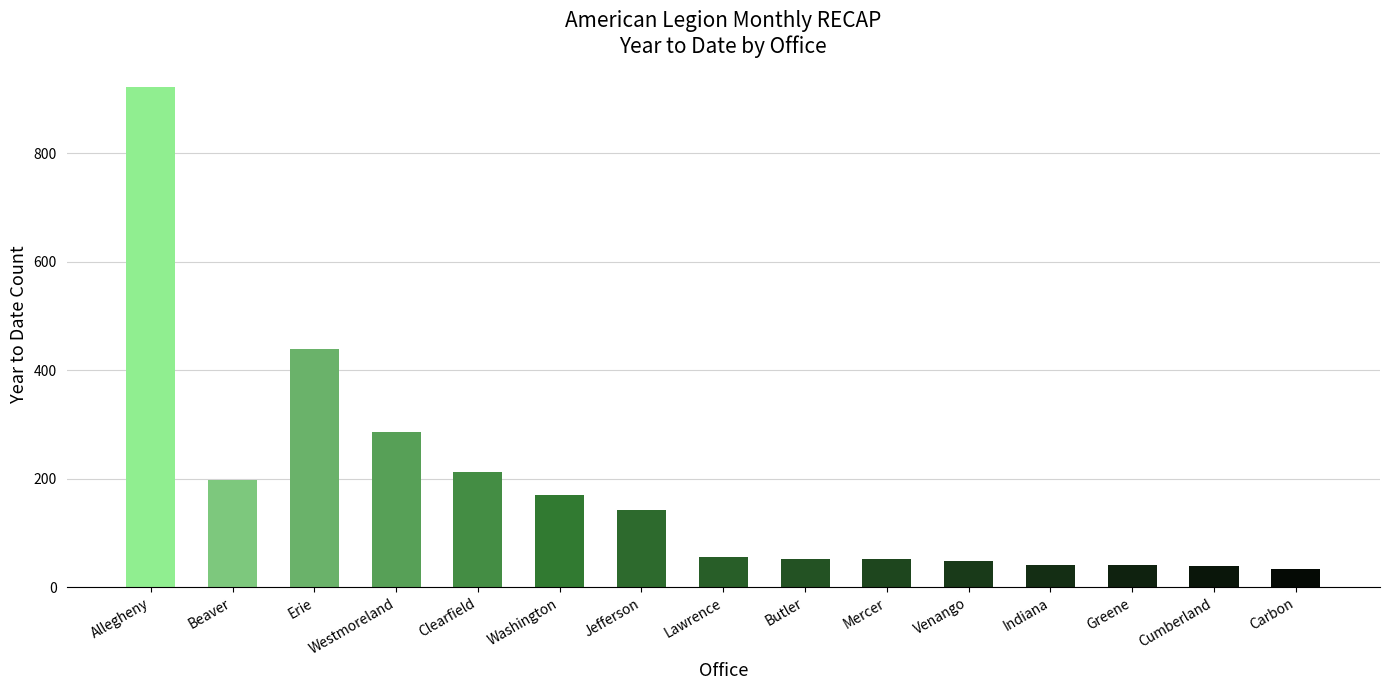

How many bars are there in total?

15